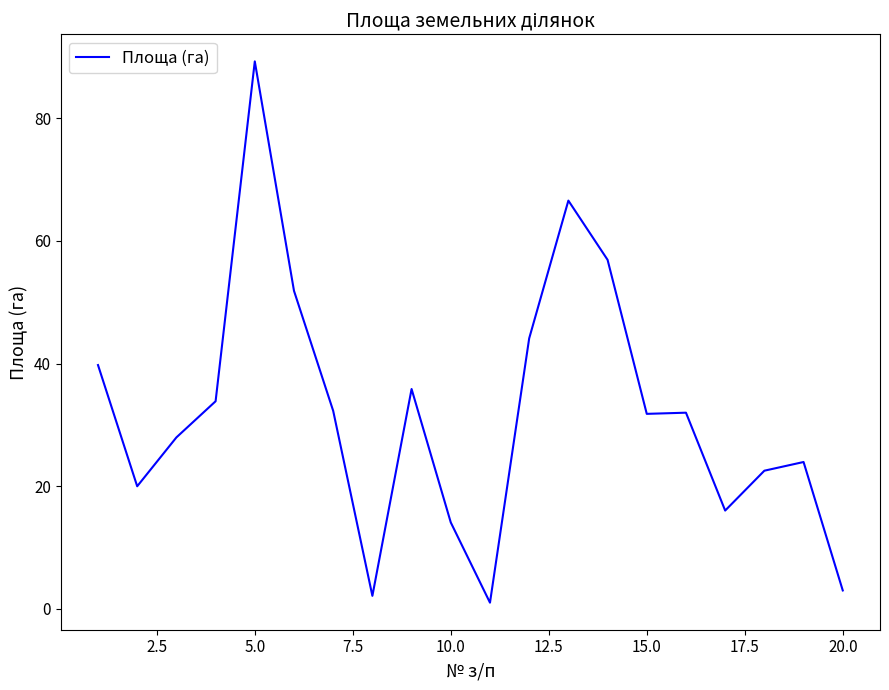

What is the difference between the maximum and minimum values?

88.3